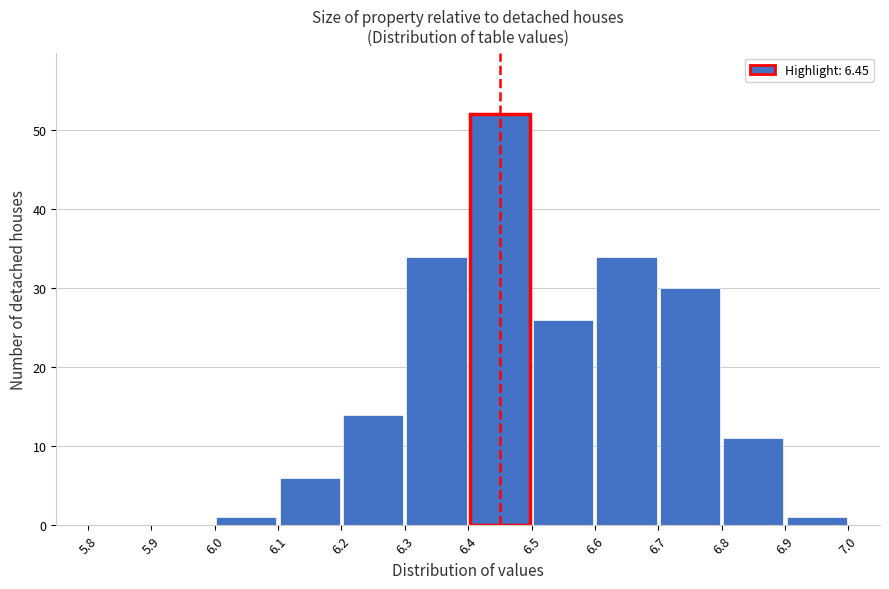

Over which range of the x-axis is the bar tallest?

6.4 to 6.5